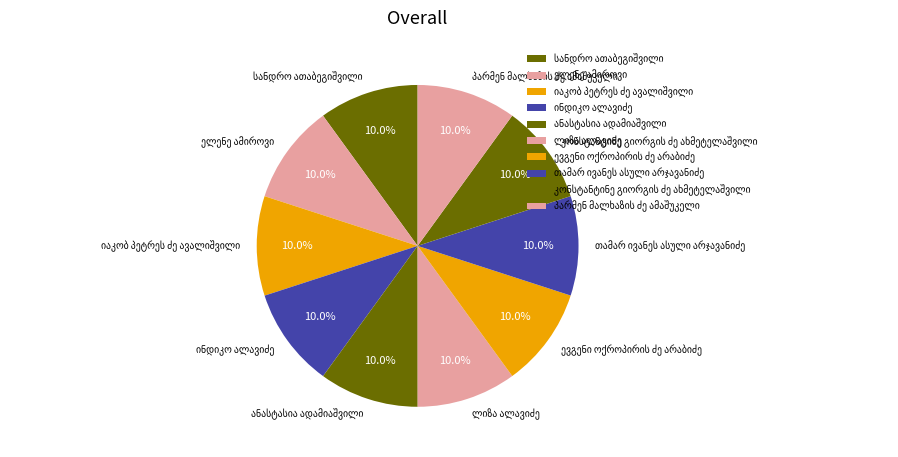

Is there any slice that represents more than half of the pie?

No